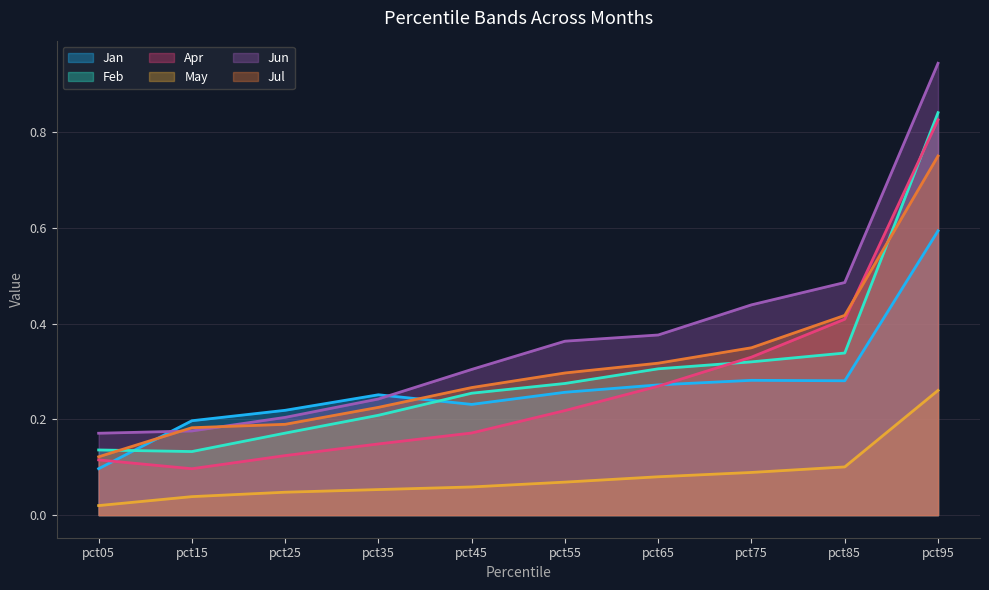

What is the difference between the second highest and second lowest values in the Jan series?

0.1